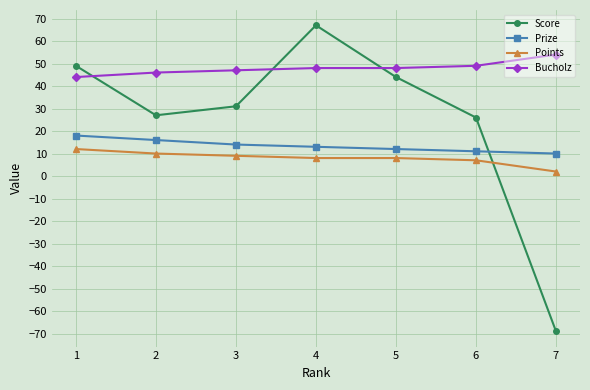

Rank the series by their maximum value, from lowest to highest.

Points, Prize, Bucholz, Score